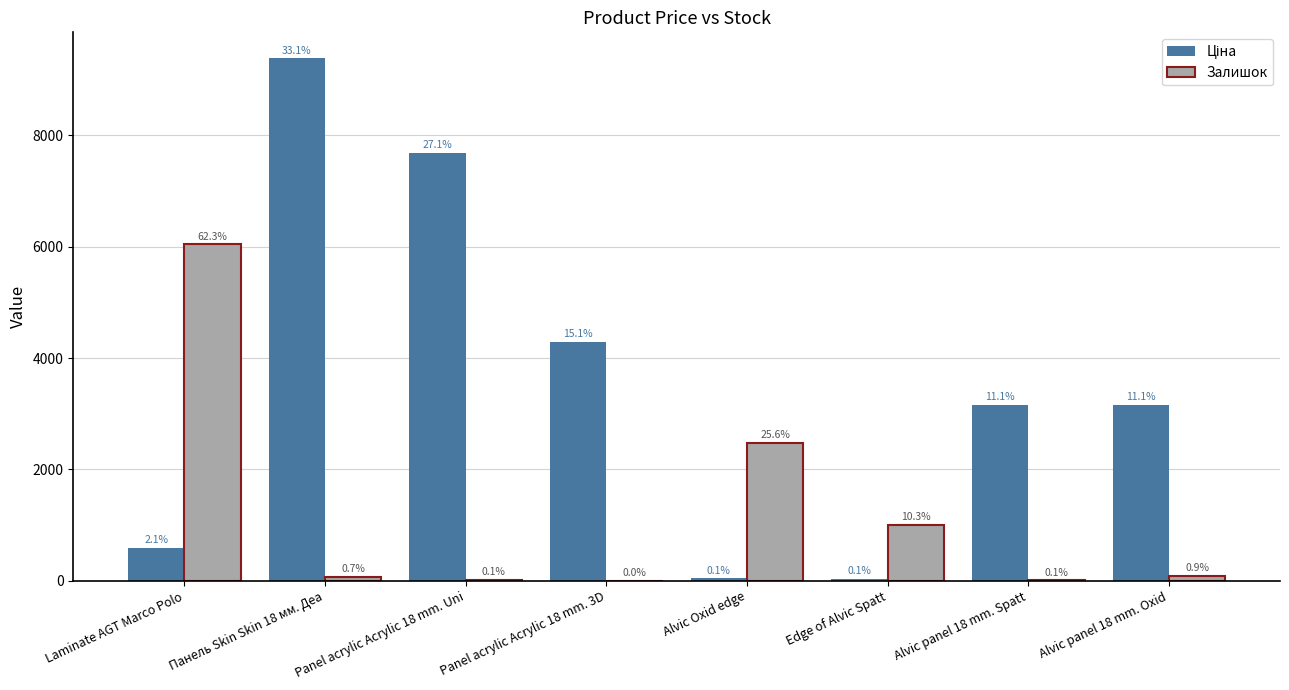

Between Panel acrylic Acrylic 18 mm. Uni and Alvic Oxid edge, which series saw the biggest shift?

Ціна